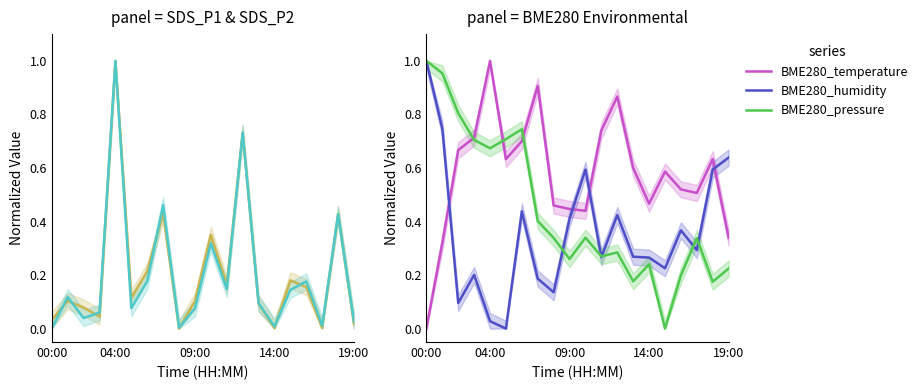

What is the value of the BME280_pressure point at the 2nd from the left?

1.0